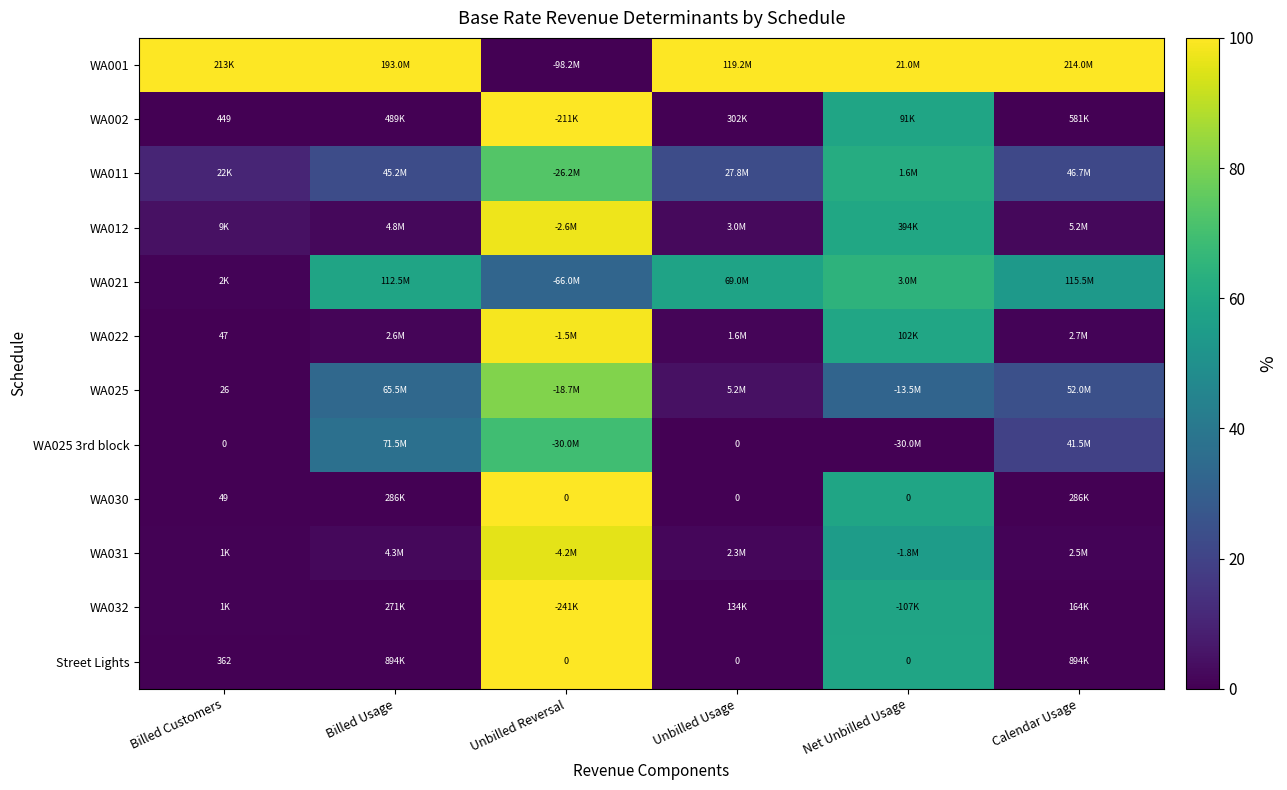

Which series has the largest total across all categories?

WA001